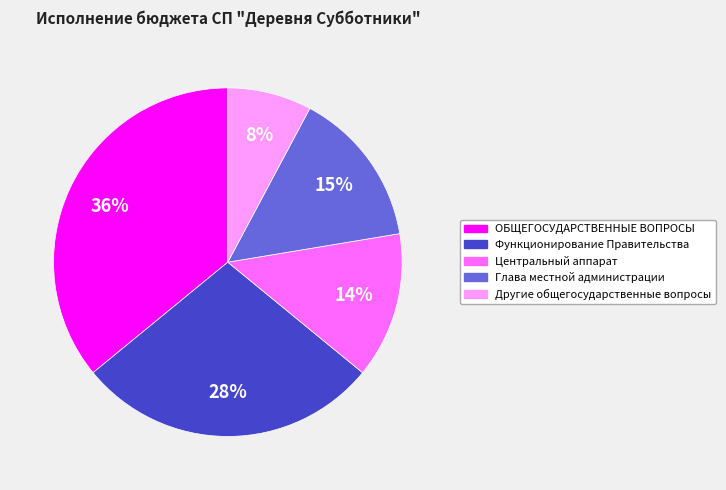

To the nearest percent, what percentage of the pie is Функционирование Правительства?

28%